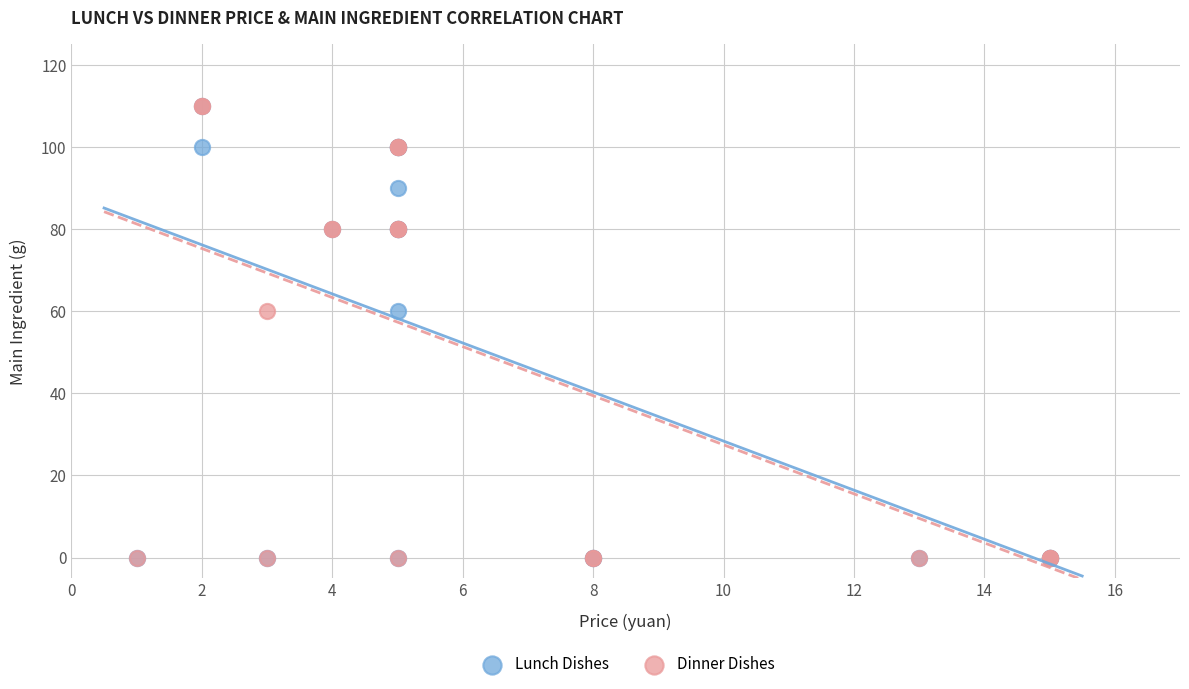

What are all the series names shown in the legend?

Lunch Dishes, Dinner Dishes